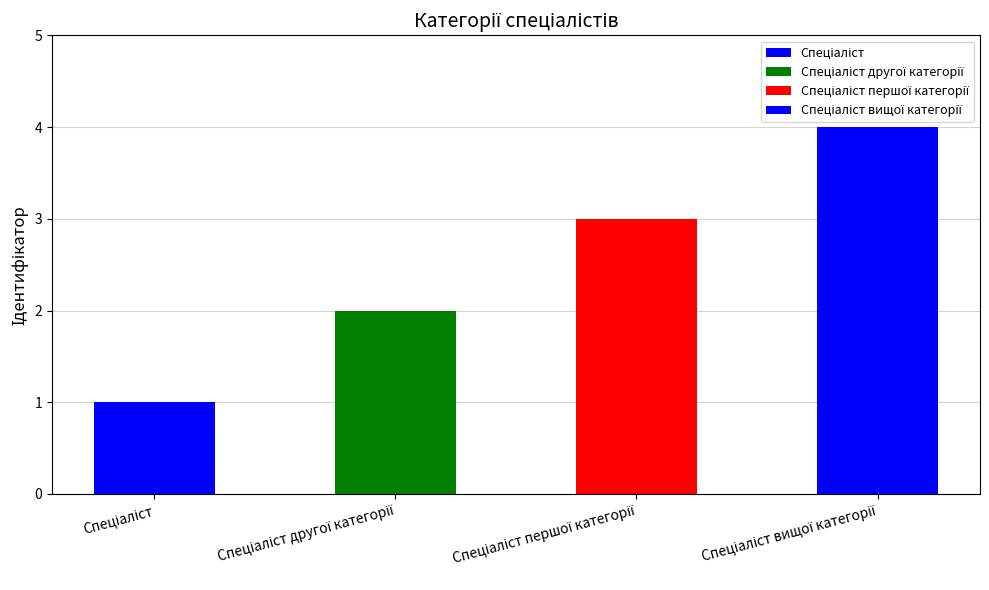

What is the maximum value shown in the chart?

4